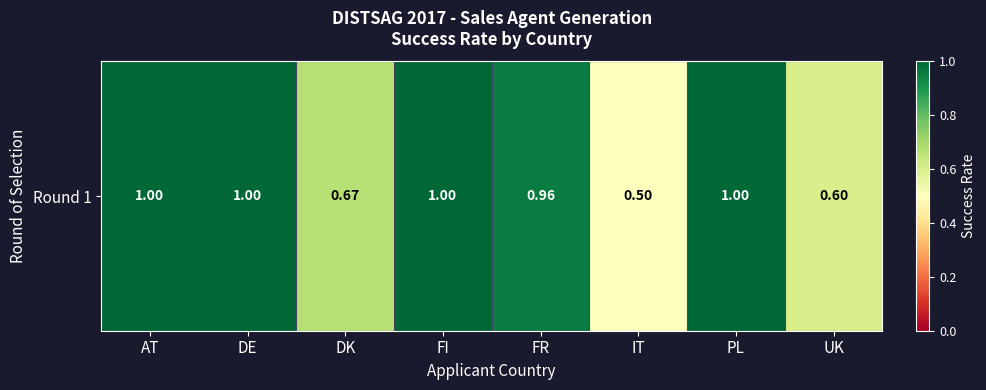

Rank the categories by value from highest to lowest.

AT, DE, FI, PL, FR, DK, UK, IT